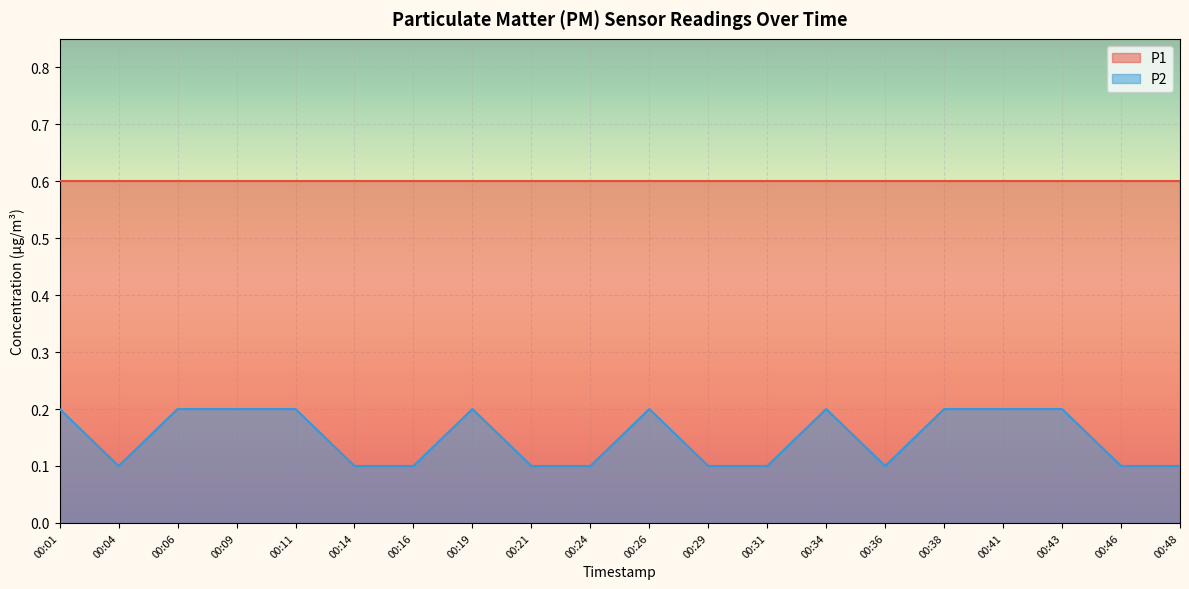

At which category does the chart reach its minimum across all series?

00:04